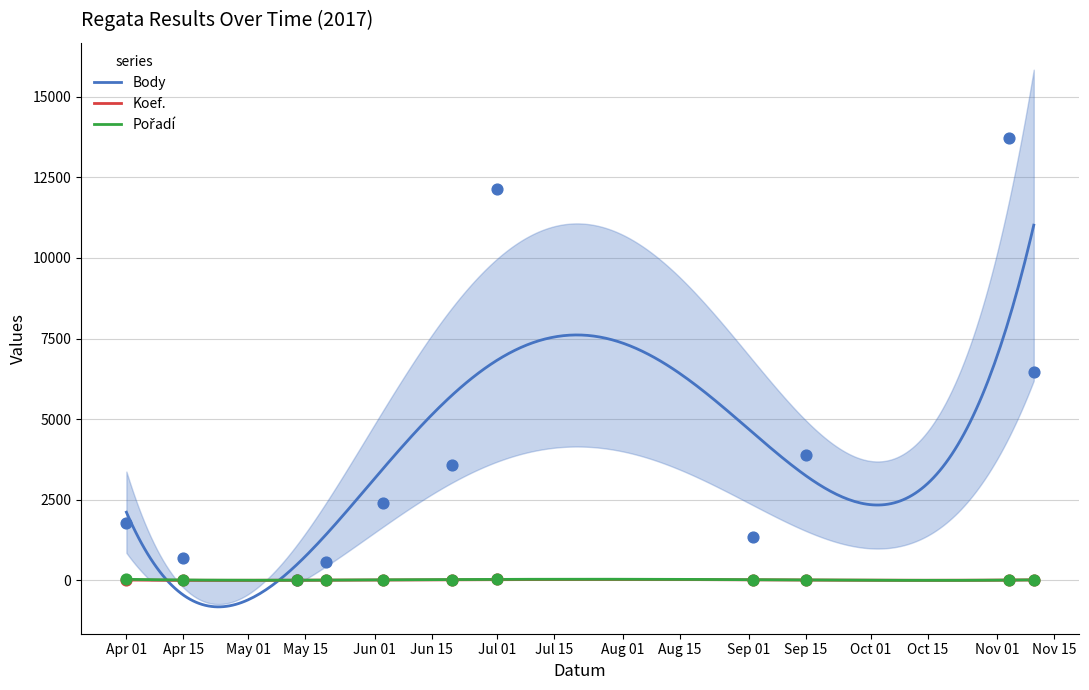

What are all the series names shown in the legend?

Body, Koef., Pořadí